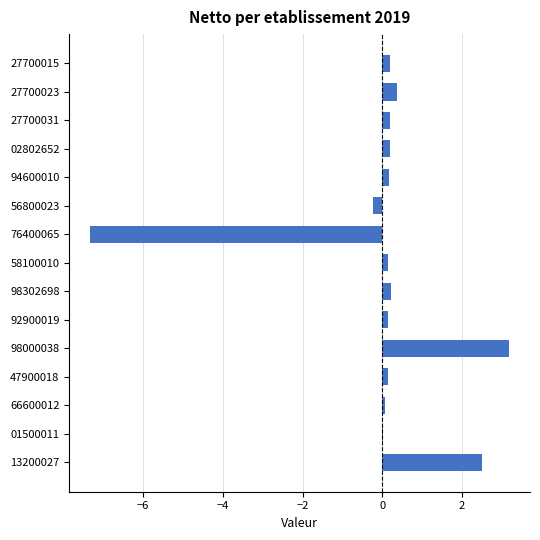

True or false: the data shows 0.4 at 27700023.

True